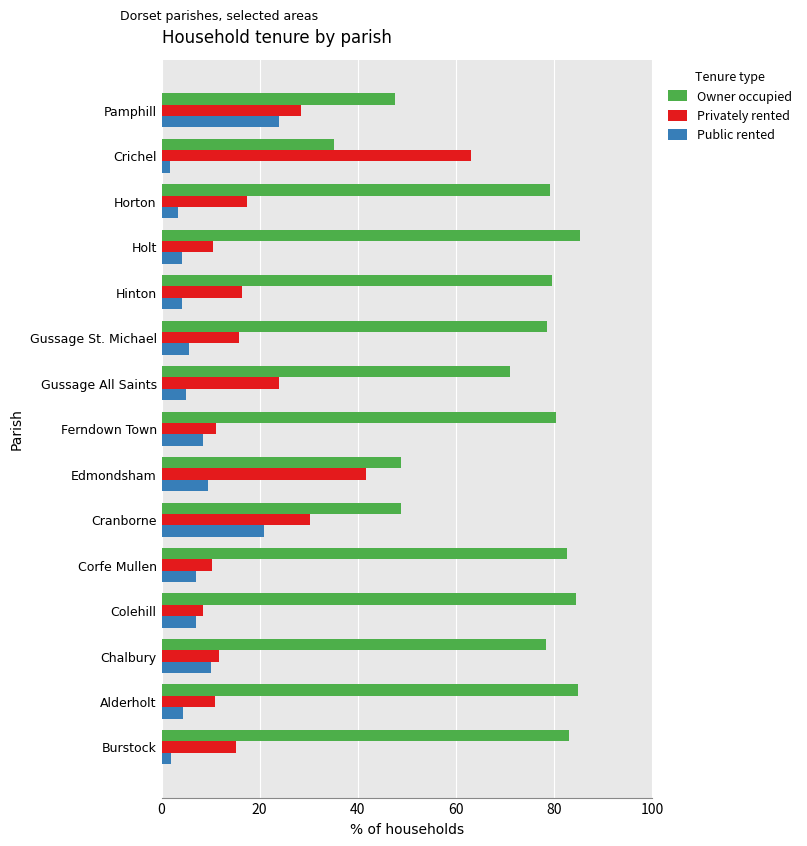

What is the highest value of the Privately rented series?

63.1